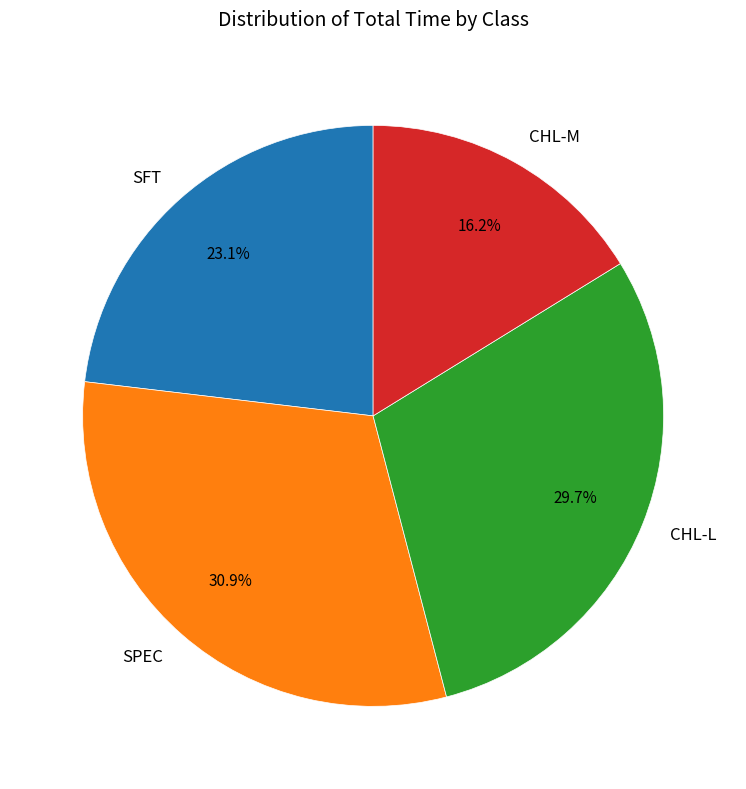

To the nearest percent, what is the average slice percentage?

25%